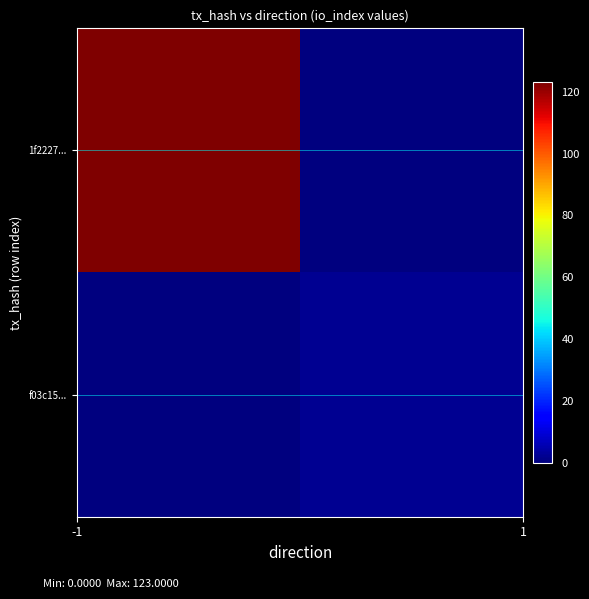

Rank the series by their maximum value, from highest to lowest.

1f2227..., f03c15...